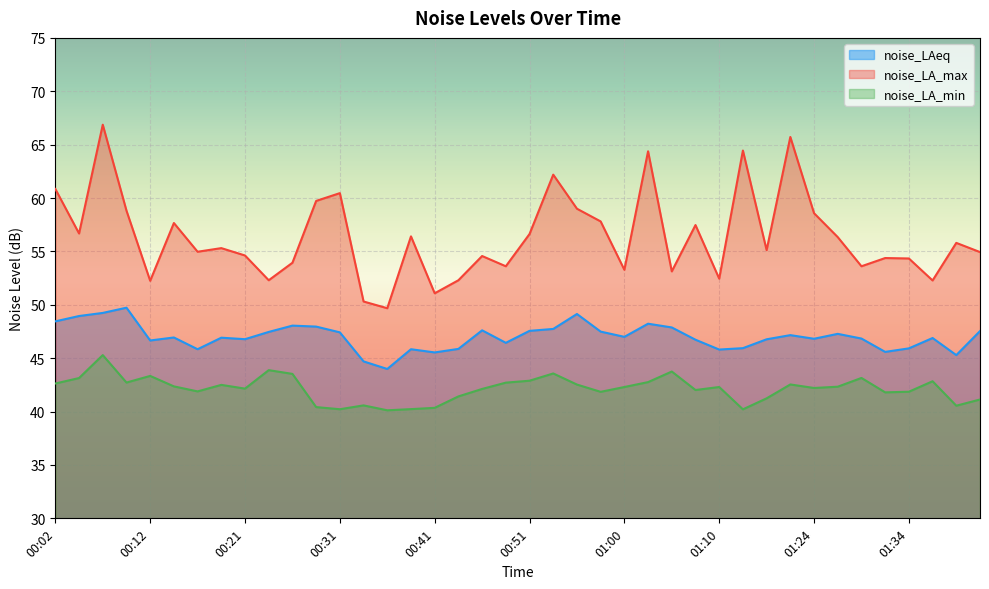

The noise_LA_max series shows 52.3 at 00:24. True or false?

True